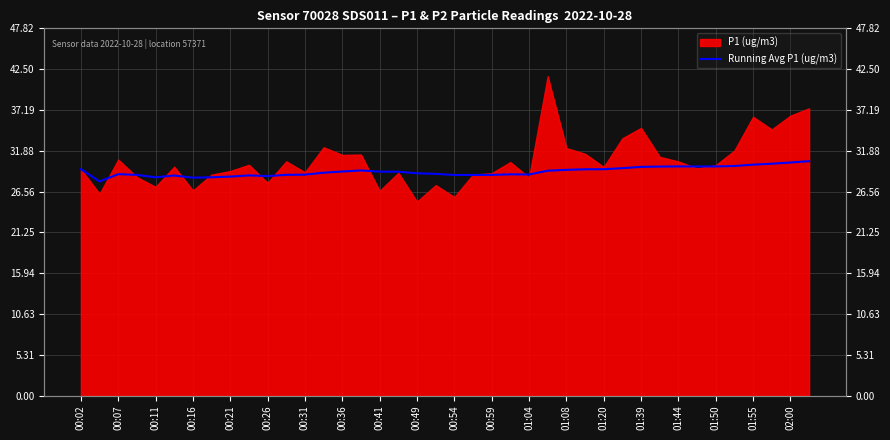

The chart shows a value of 50.4 at 00:26. True or false?

False